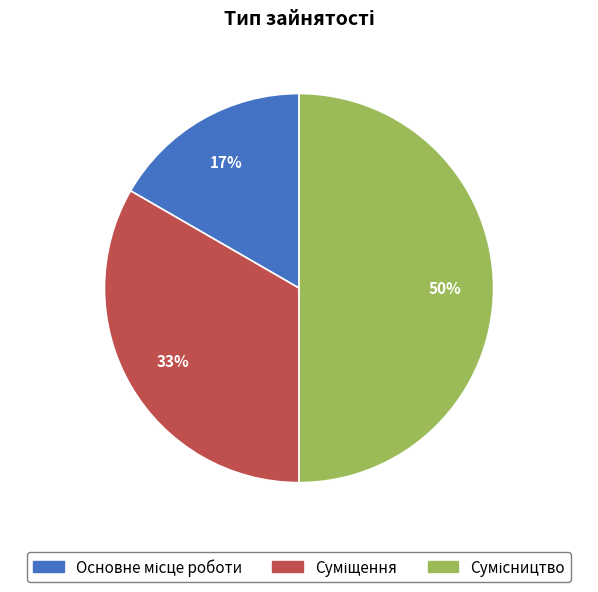

To the nearest percent, what is the average slice percentage?

33%